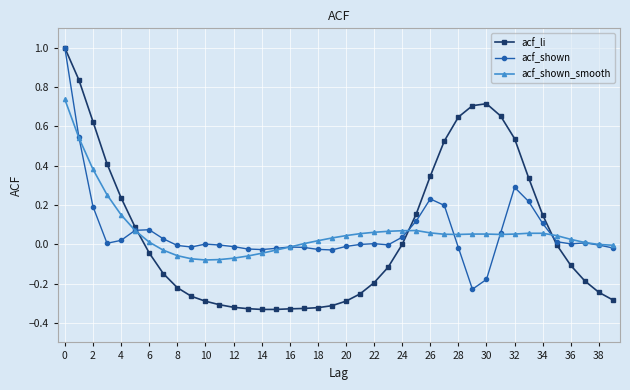

Which series has the largest range (max minus min)?

acf_li